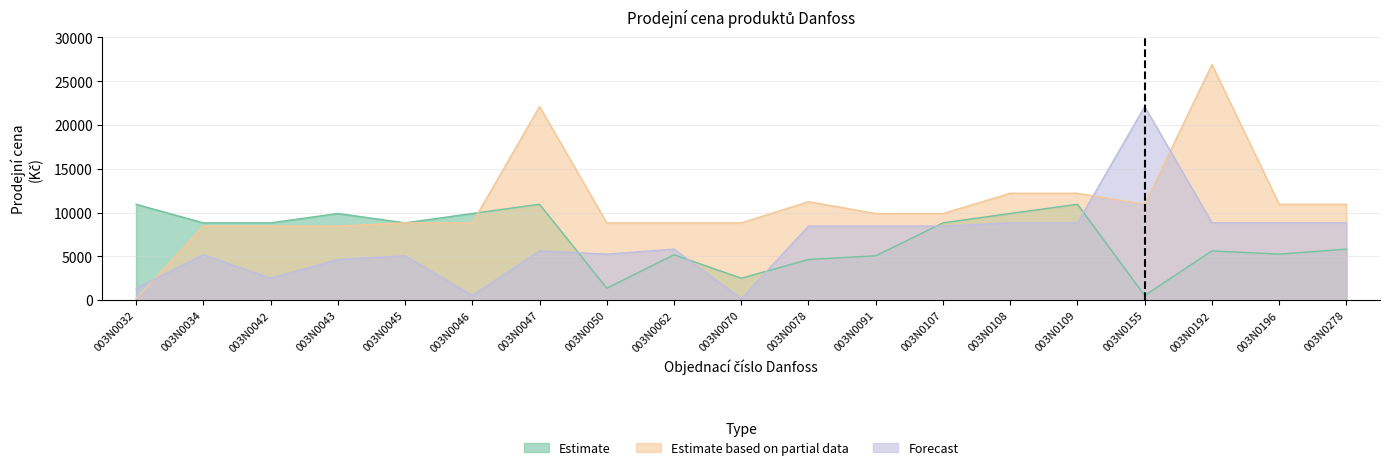

What is the average value of the Estimate based on partial data series?

10888